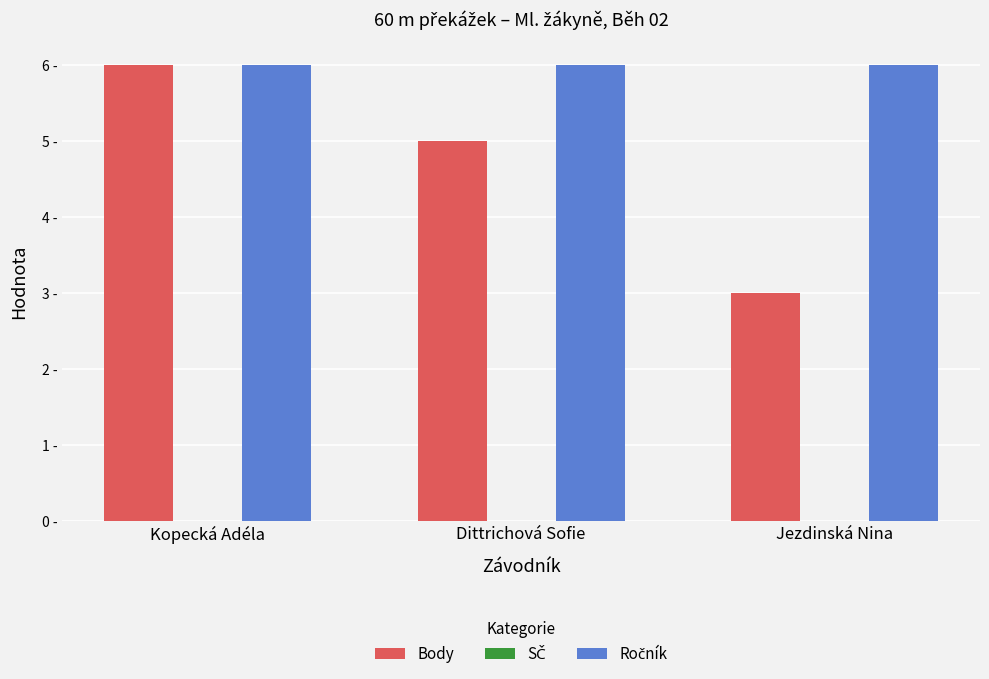

Are the bars grouped side by side (vs. stacked)?

Yes